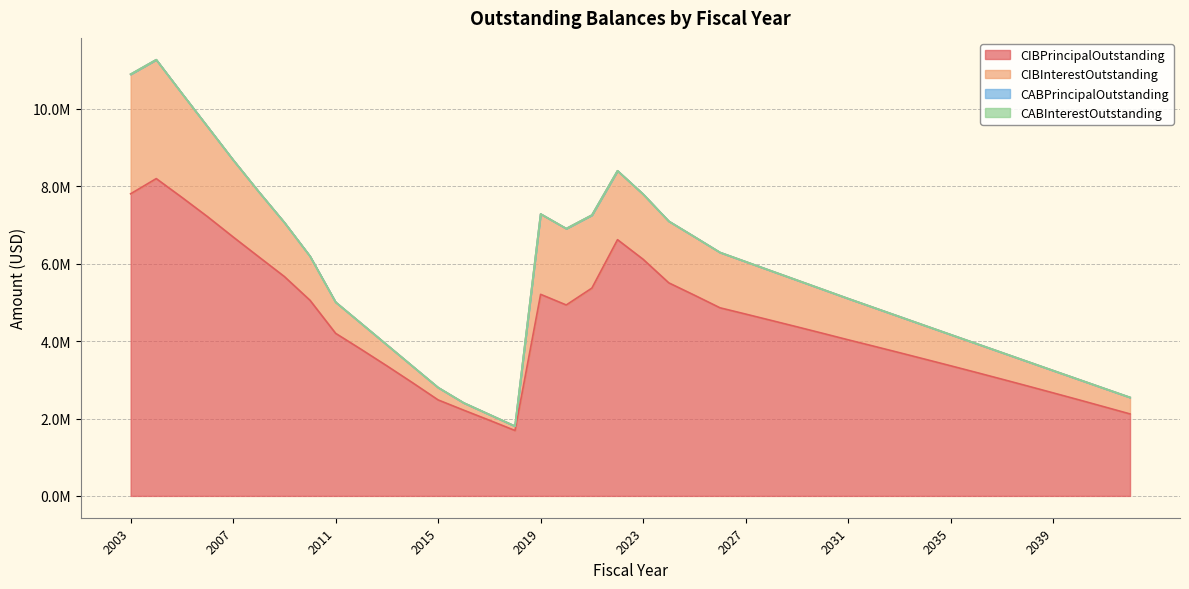

Reading left to right, extract all data points from this chart.

CIBPrincipalOutstanding: 7805000.0	8198000.0	7713000.0	7215000.0	6690000.0	6177000.0	5667000.0	5054000.0	4200000.0	3785000.0	3360000.0	2925000.0	2480000.0	2215000.0	1955000.0	1690000.0	5208000.0	4933000.0	5369000.0	6620000.0	6113000.0	5505000.0	5186000.0	4860000.0	4698000.0	4534000.0	4369000.0	4202000.0	4033000.0	3868000.0	3701000.0	3532000.0	3362000.0	3190000.0	3016000.0	2840000.0	2662000.0	2483000.0	2301000.0	2118000.0
CIBInterestOutstanding: 10894080.0	11269810.0	10400450.0	9542022.5	8681345.0	7858877.5	7064470.0	6192947.5	5005520.0	4455132.5	3902835.0	3350550.0	2799455.0	2403237.5	2102260.0	1801092.5	7284469.5	6906092.0	7254920.5	8400564.9	7795386.4	7096700.0	6695310.8	6289814.7	6051561.1	5812853.3	5575007.7	5336769.0	5098257.8	4865429.4	4632606.5	4399552.8	4167389.0	3935080.8	3702892.4	3470646.0	3238452.1	3007315.1	2775465.2	2544723.7